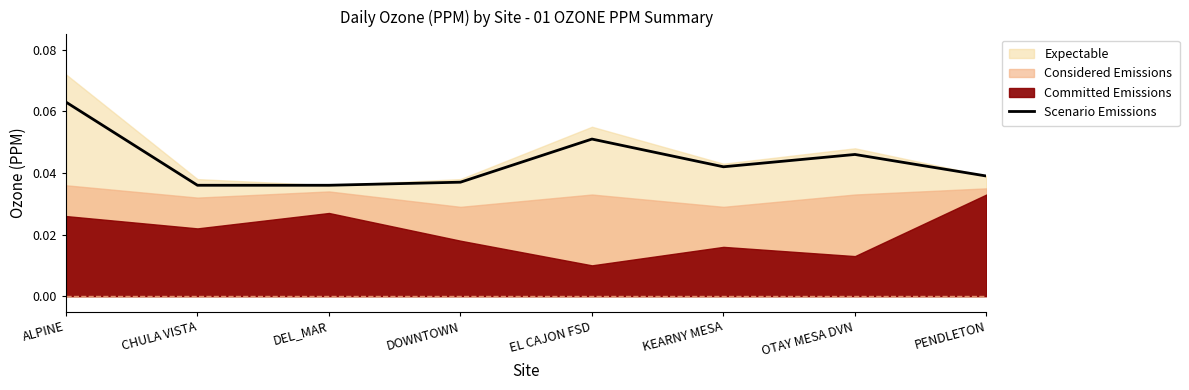

Reading right to left, transcribe all the data shown in this chart.

PENDLETON=0.0	OTAY MESA DVN=0.0	KEARNY MESA=0.0	EL CAJON FSD=0.1	DOWNTOWN=0.0	DEL_MAR=0.0	CHULA VISTA=0.0	ALPINE=0.1